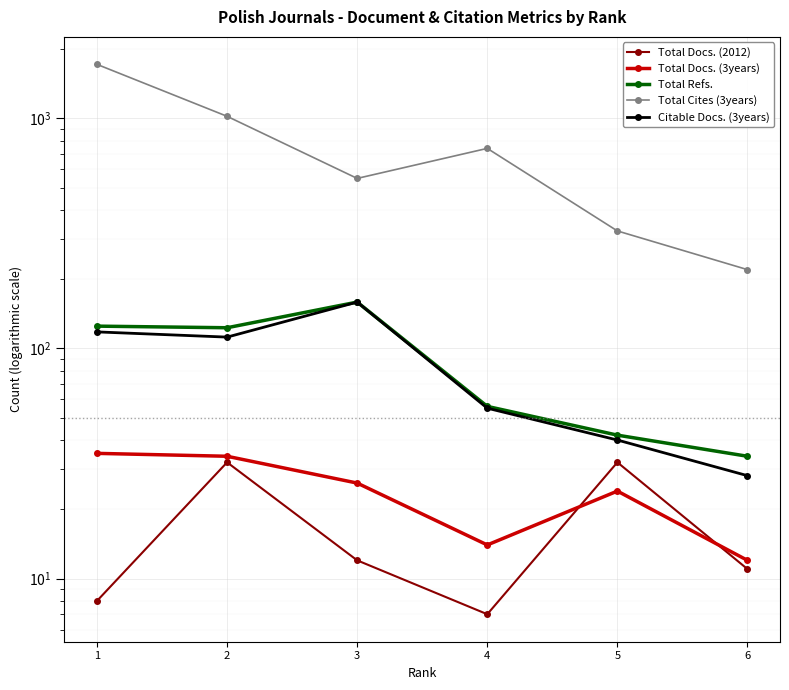

Reading left to right, list all the values displayed in this chart.

Total Docs. (2012): 1=8	2=32	3=12	4=7	5=32	6=11
Total Docs. (3years): 1=35	2=34	3=26	4=14	5=24	6=12
Total Refs.: 1=125	2=123	3=159	4=56	5=42	6=34
Total Cites (3years): 1=1715	2=1020	3=548	4=740	5=324	6=220
Citable Docs. (3years): 1=118	2=112	3=159	4=55	5=40	6=28